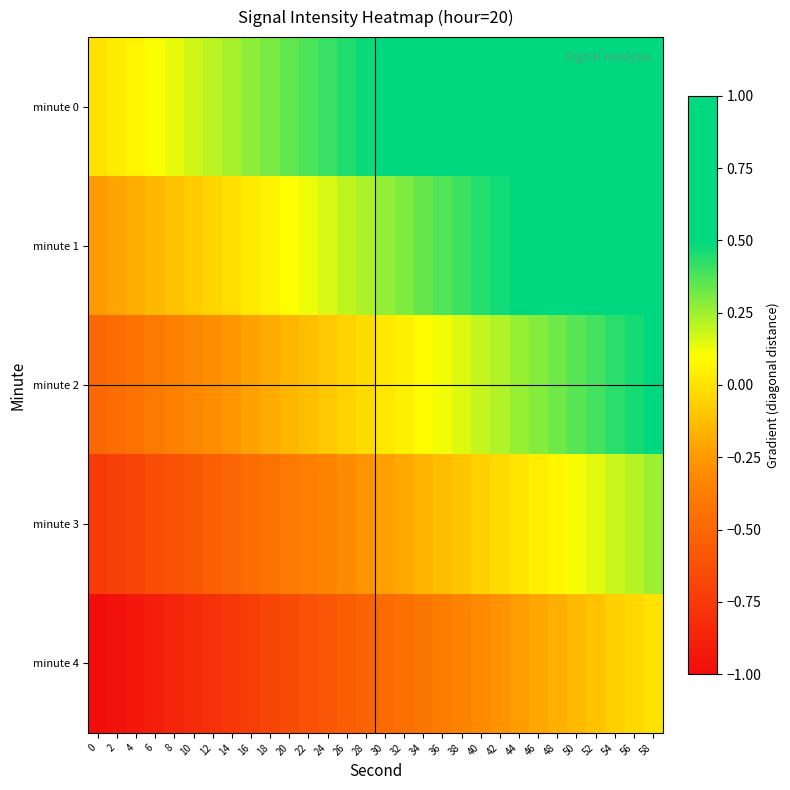

What is the spread (max minus min) of values at 8?

1.0